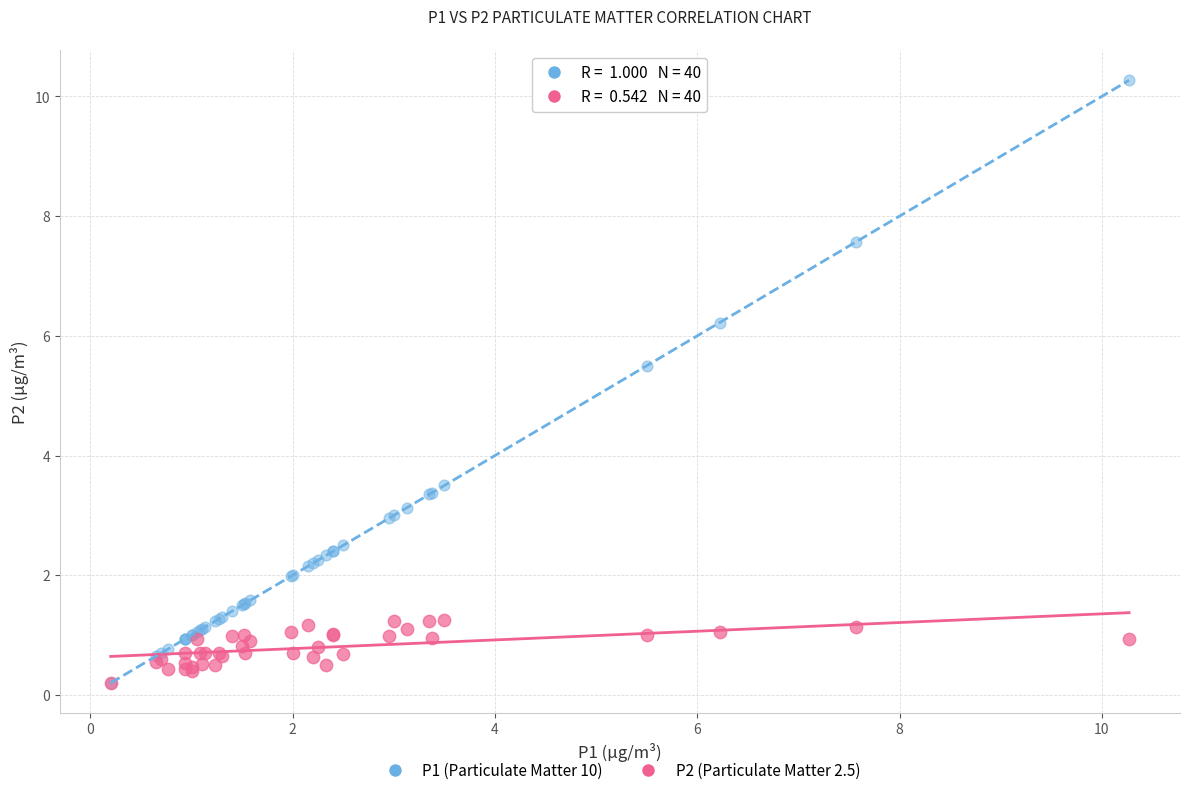

Across all series, what Y value is closest to 5?

5.5